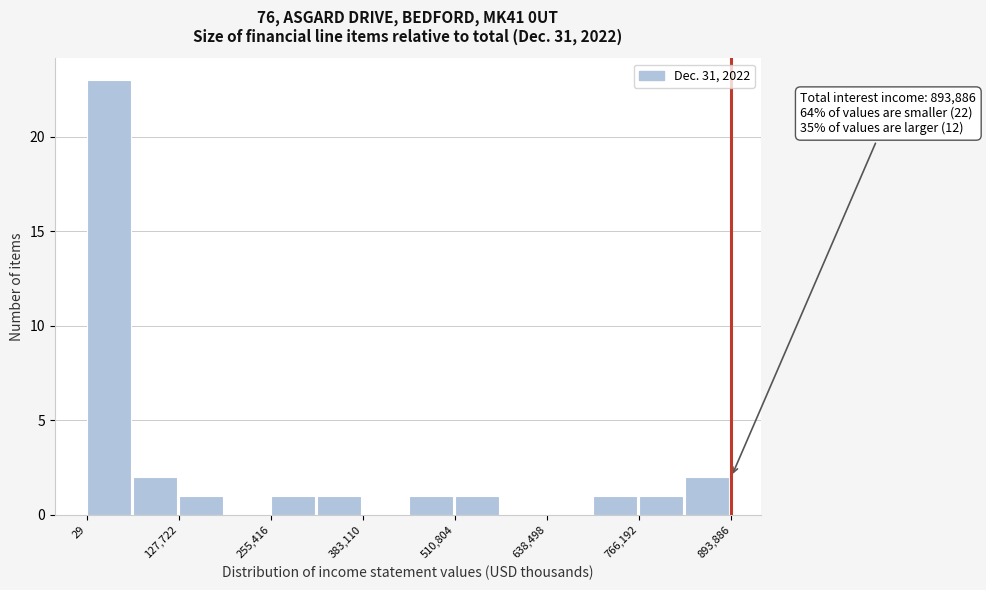

Around what value on the x-axis is the tallest bar? Give the approximate position of its centre, as read against the axis.

40000